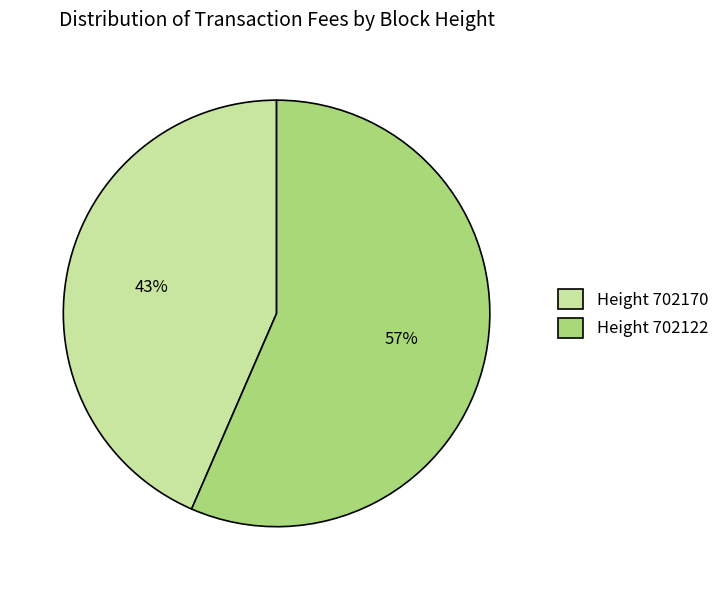

To the nearest percent, what is the average slice percentage?

50%